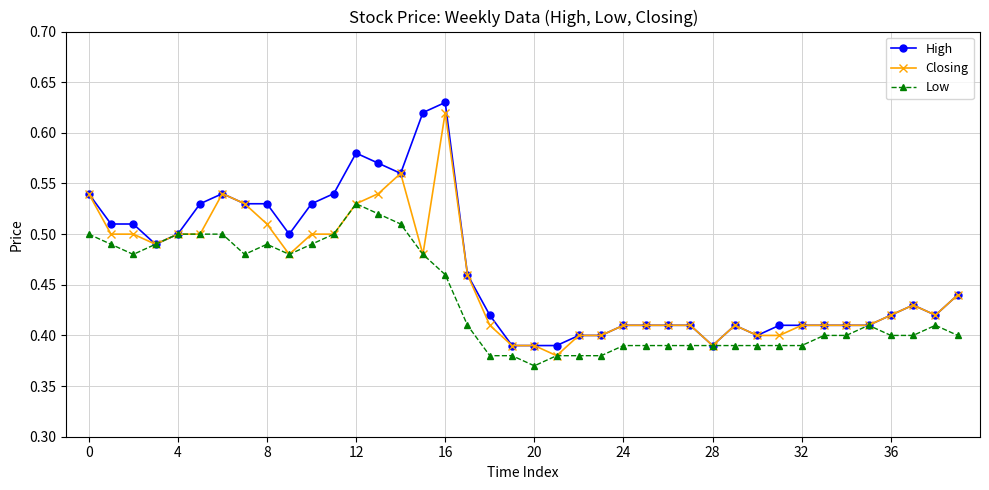

List the series in order of their overall mean, lowest first.

Low, Closing, High